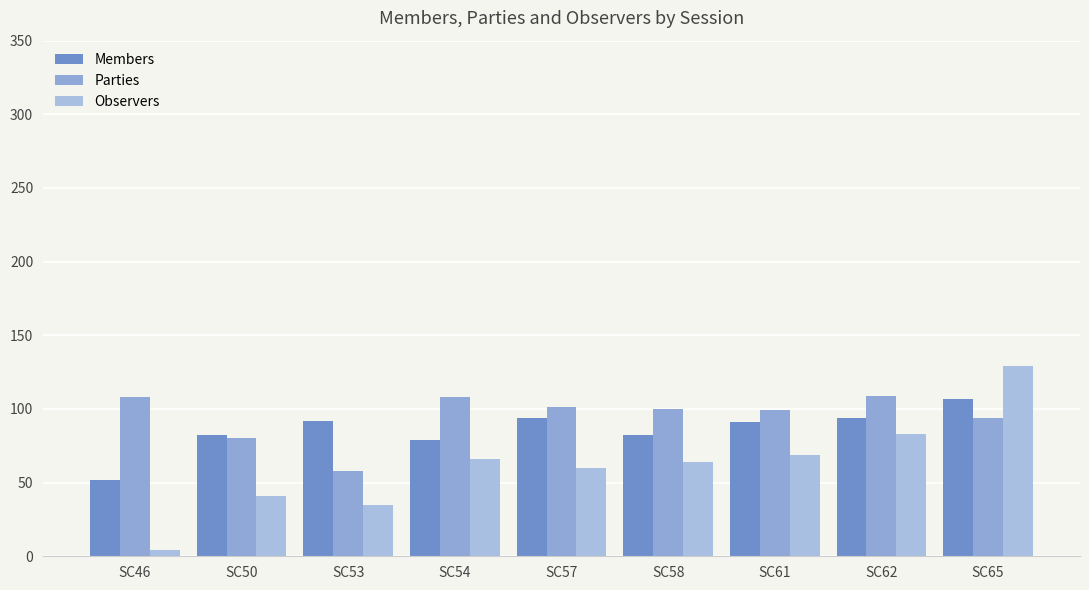

Which series has the largest range (max minus min)?

Observers